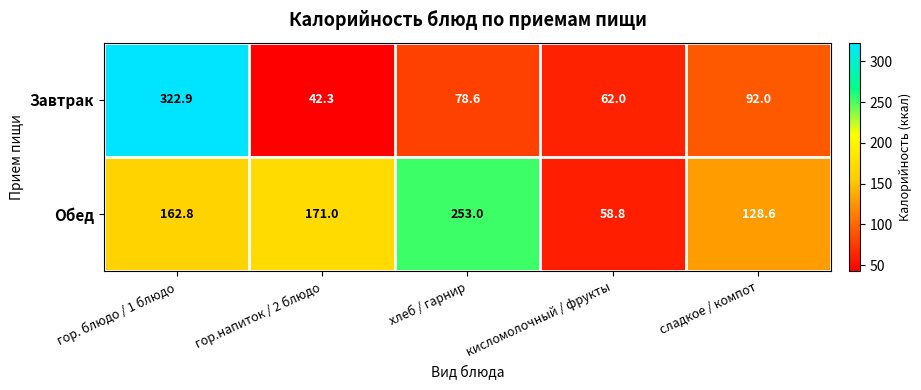

Is it true that Завтрак equals 92.0 at сладкое / компот?

True